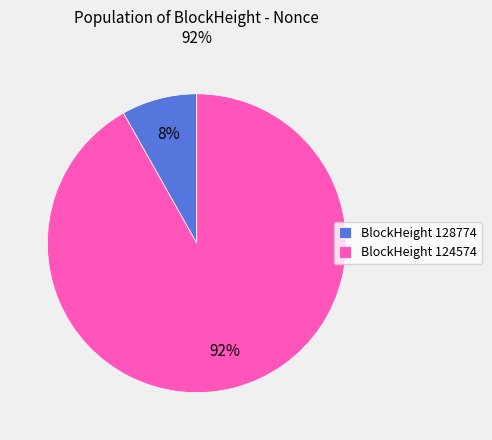

Rank the categories by value from lowest to highest.

BlockHeight 128774, BlockHeight 124574